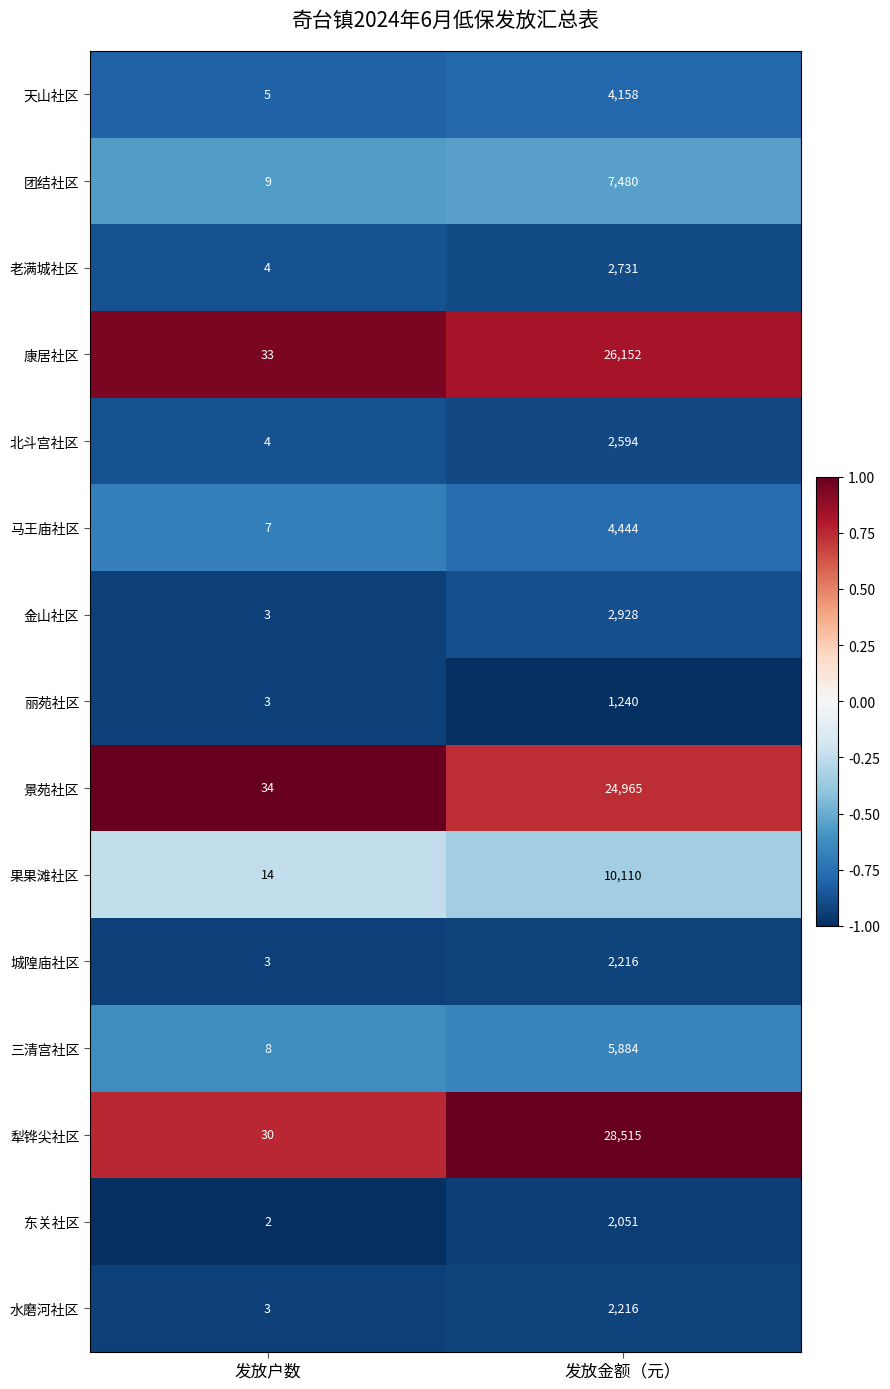

List the labels in order of 三清宫社区 value, largest first.

发放金额（元）, 发放户数